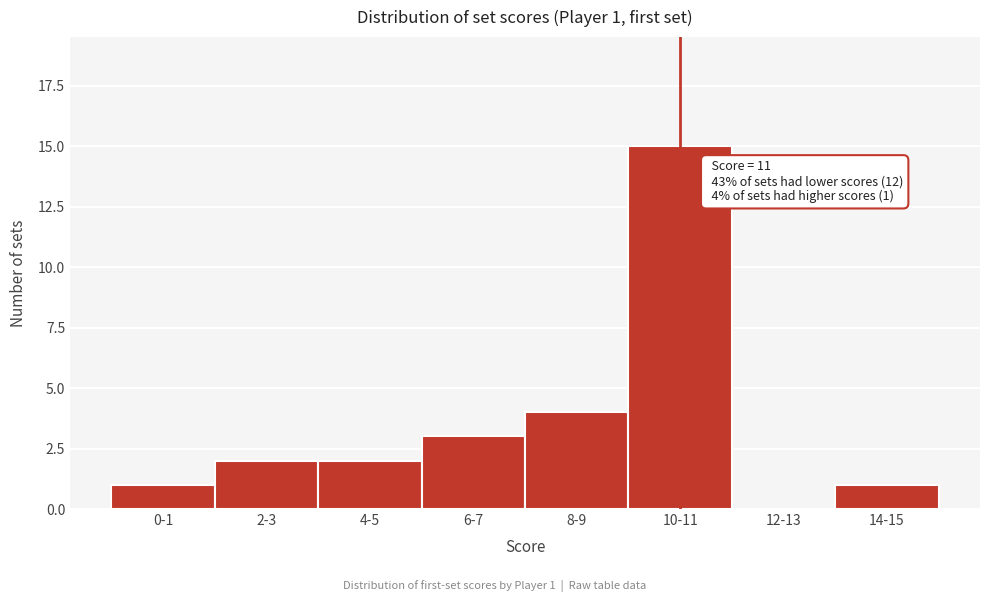

Reading right to left, transcribe all the data shown in this chart.

14-15=1	12-13=0	10-11=15	8-9=4	6-7=3	4-5=2	2-3=2	0-1=1